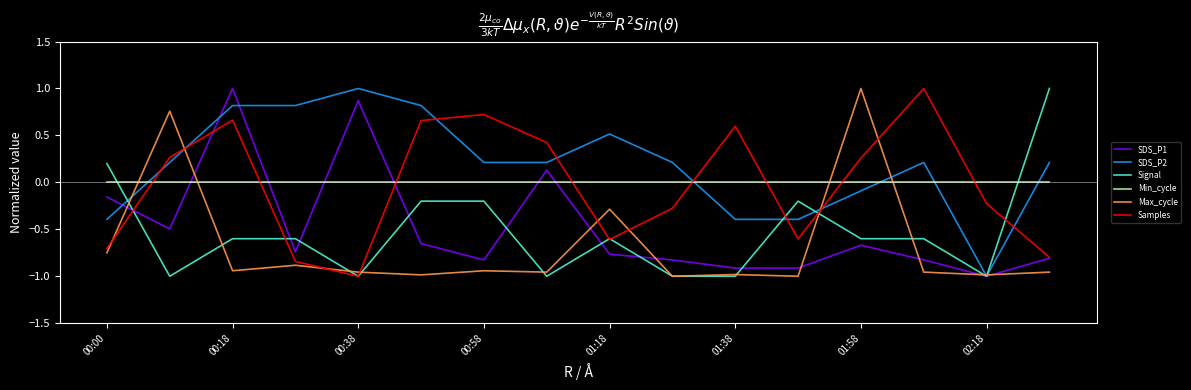

Which series has the largest total across all categories?

SDS_P2